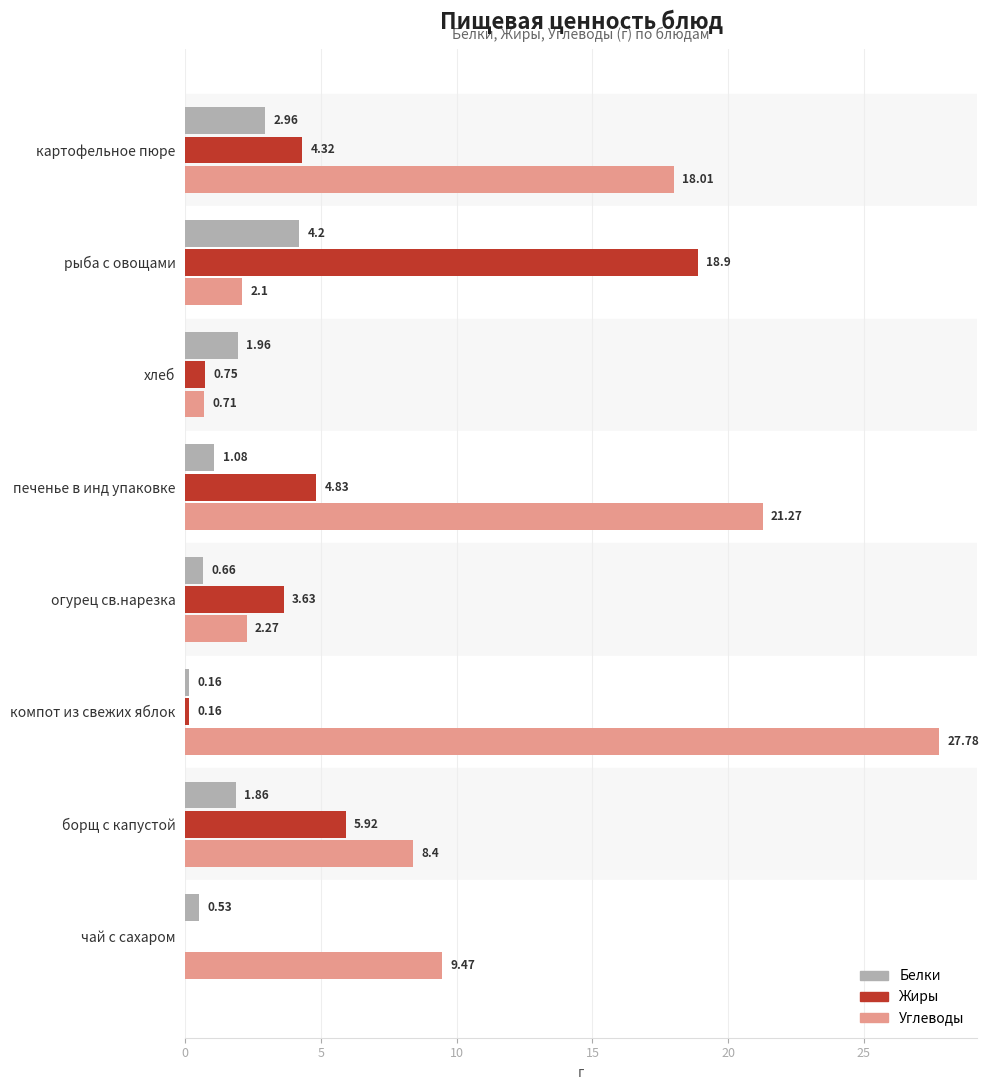

Which series changed the most between картофельное пюре and компот из свежих яблок?

Углеводы